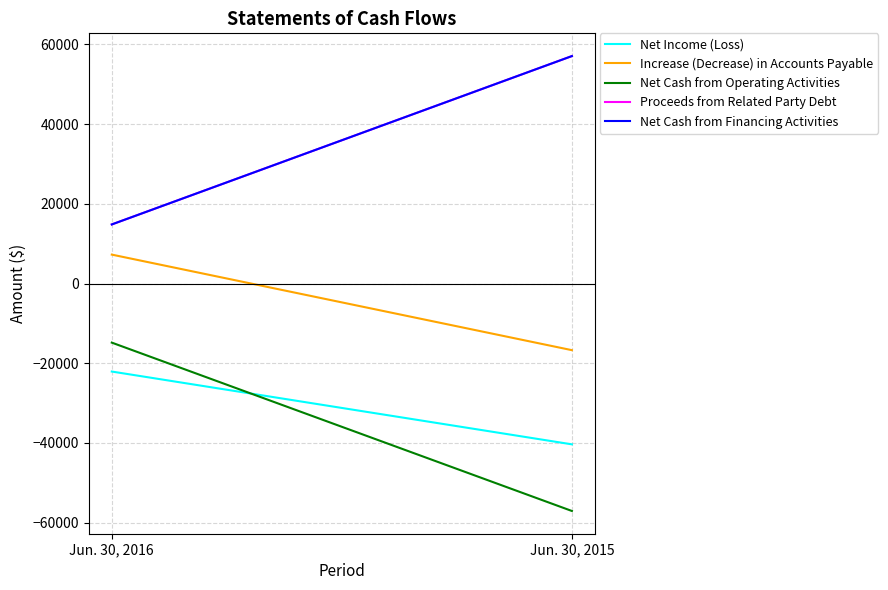

What is the spread (max minus min) of values at Jun. 30, 2015?

114120